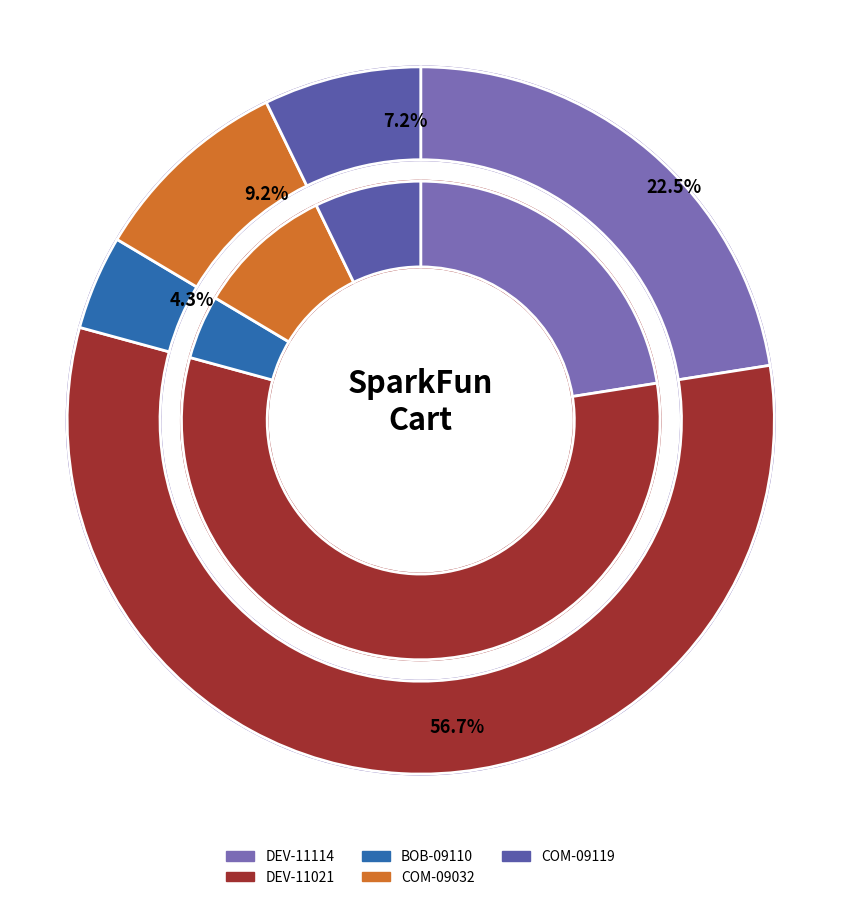

Which category accounts for the majority?

DEV-11021